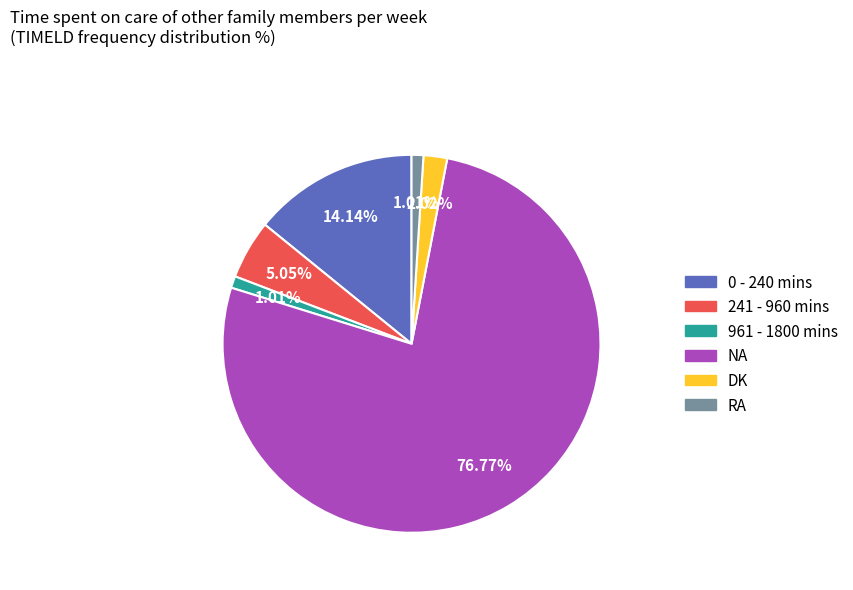

The 961 - 1800 mins slice represents 11% of the pie. True or false?

False